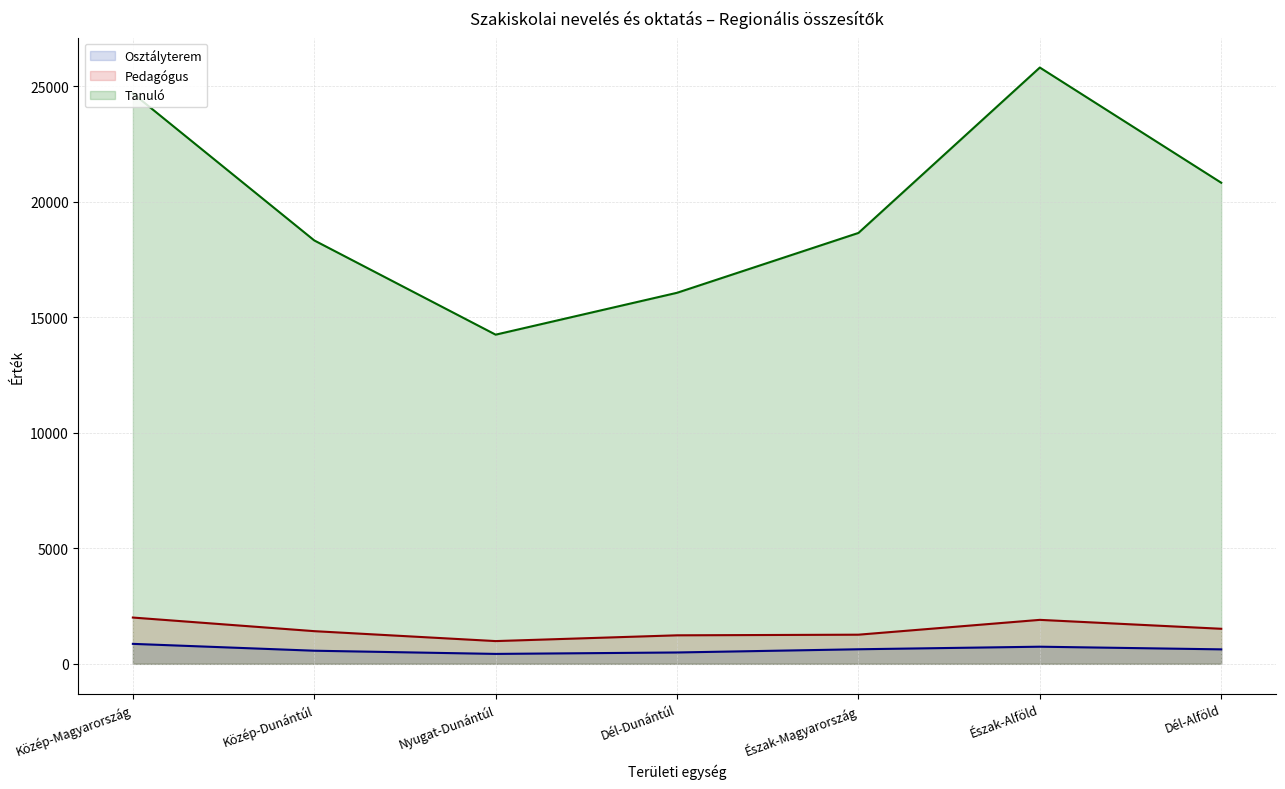

What is the lowest value of the Tanuló (vonal) series?

14251